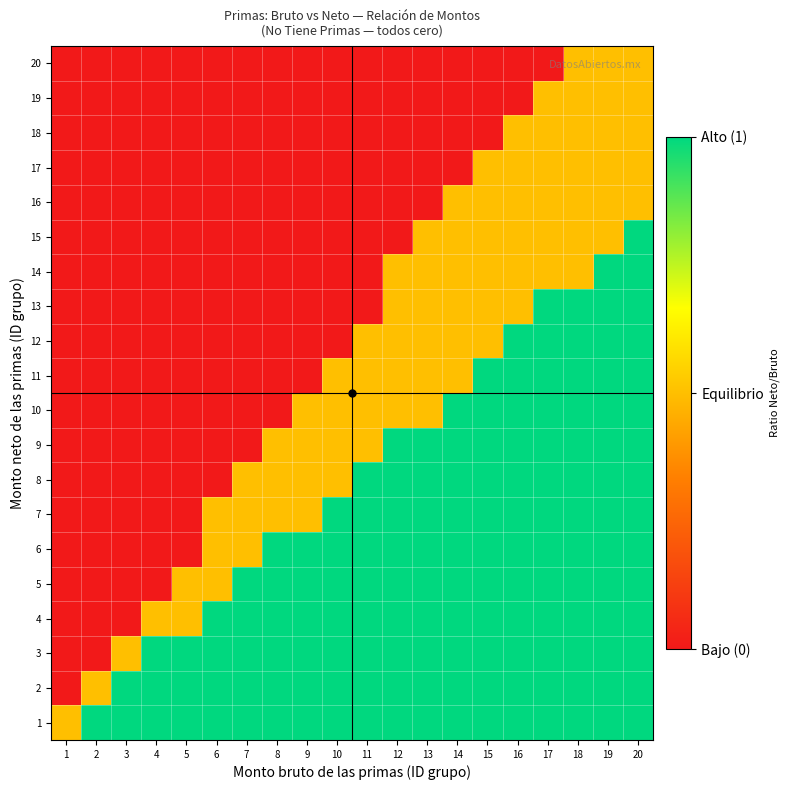

What is the total value across all series at 16?

15.0